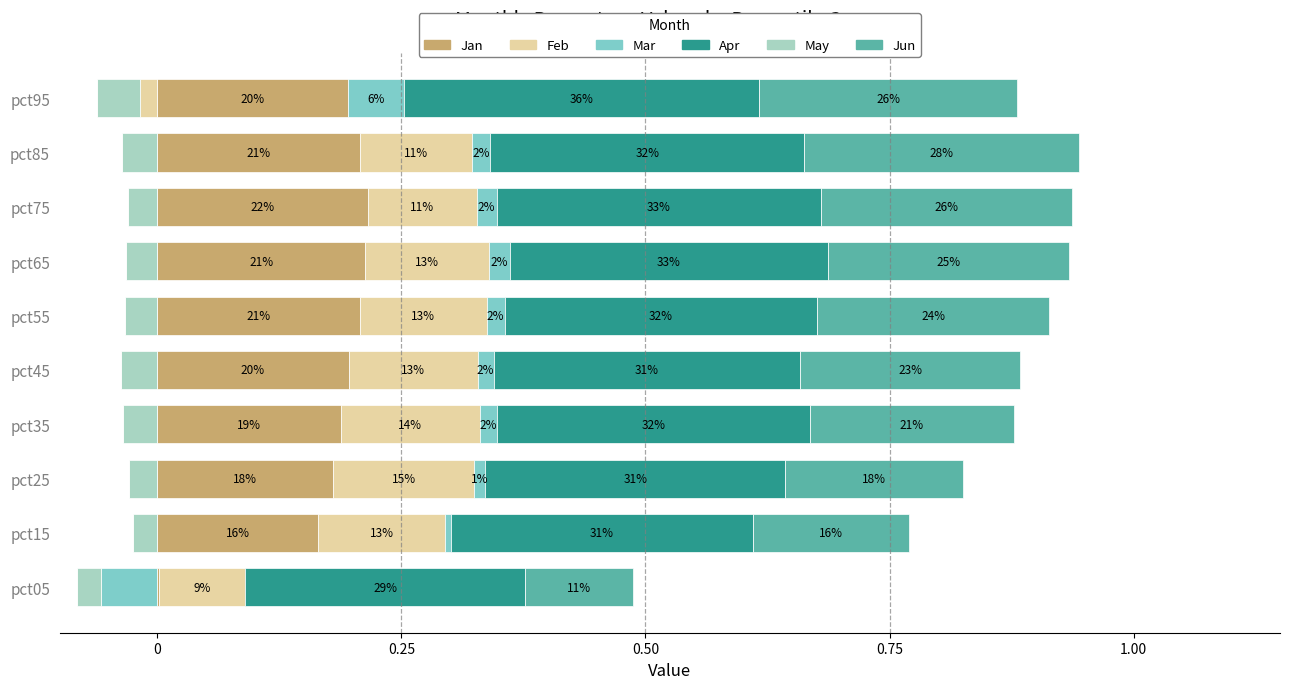

What is the difference between the maximum and second lowest values in the Apr series?

0.1